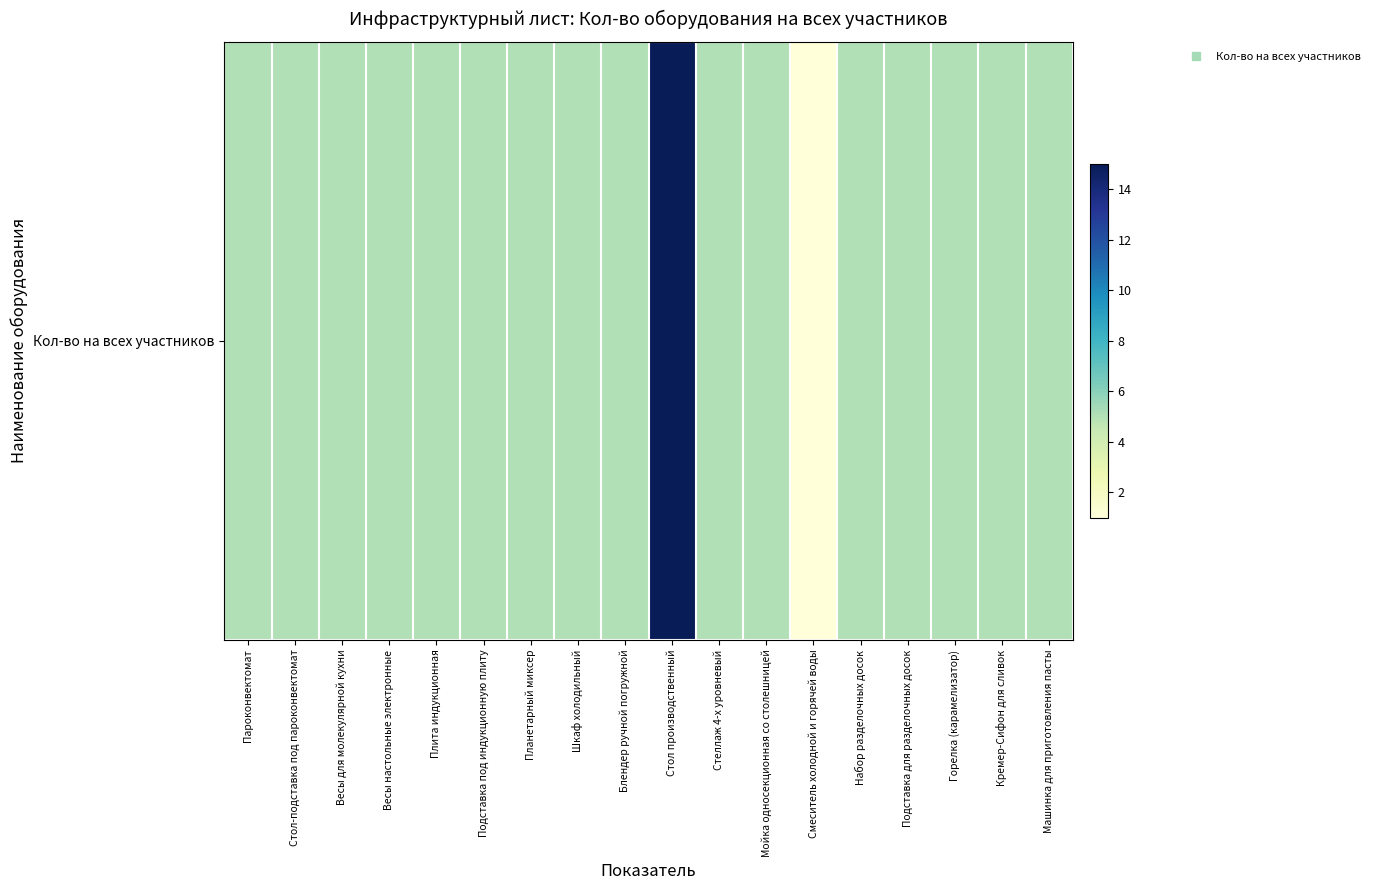

Reading left to right, list all the values displayed in this chart.

5	5	5	5	5	5	5	5	5	15	5	5	1	5	5	5	5	5